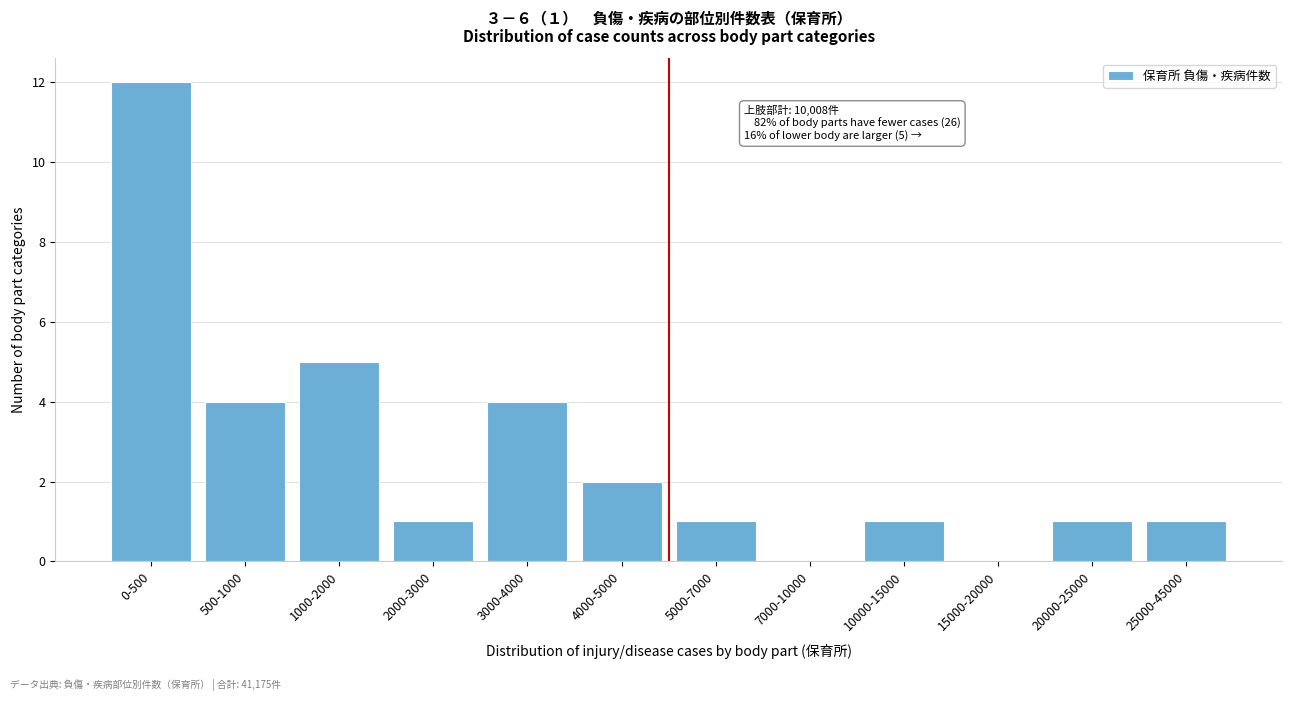

Reading left to right, what are all the values shown in this chart?

0-500=12	500-1000=4	1000-2000=5	2000-3000=1	3000-4000=4	4000-5000=2	5000-7000=1	7000-10000=0	10000-15000=1	15000-20000=0	20000-25000=1	25000-45000=1